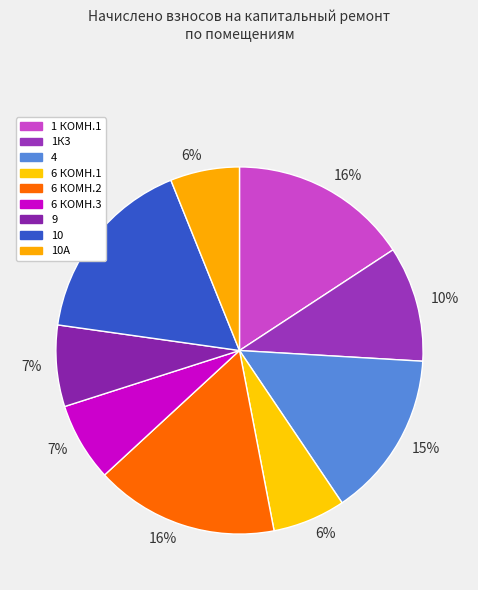

Count the number of slices in the pie.

9